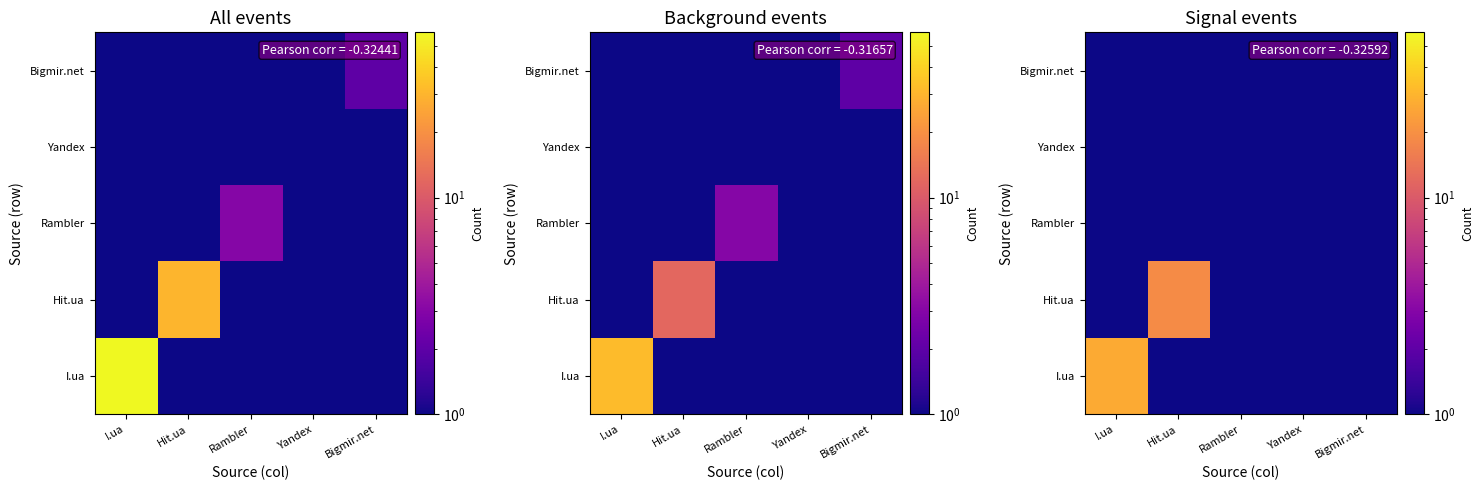

Is the value of I.ua at Yandex greater than the value of Yandex at Rambler?

No